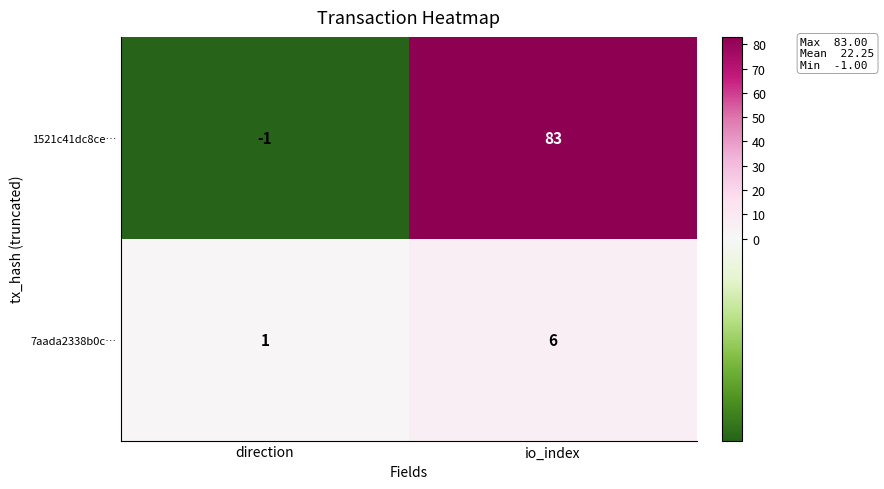

What is the difference between the 7aada2338b0c… values at io_index and direction?

5